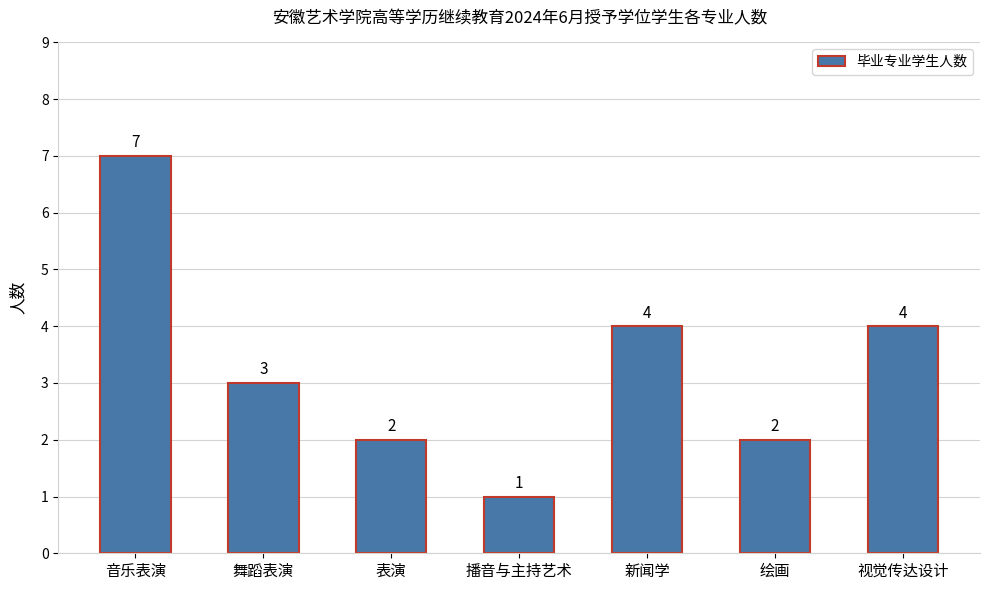

Does the chart contain any negative values?

No